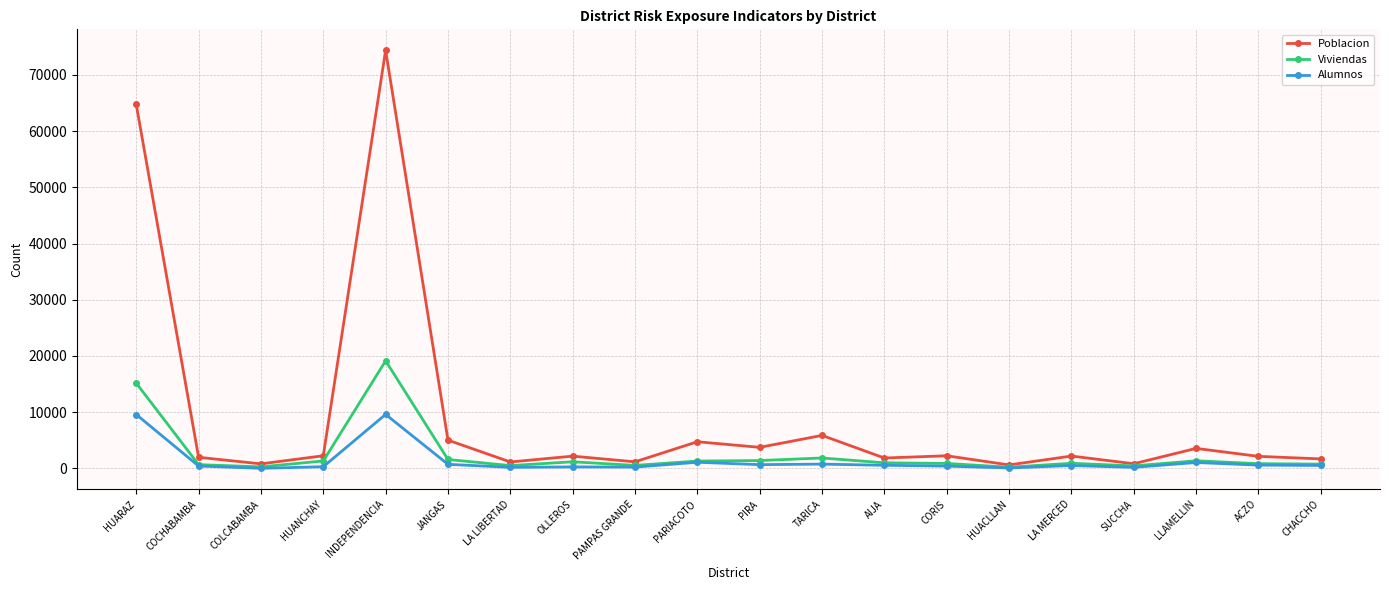

What are all the series names shown in the legend?

Poblacion, Viviendas, Alumnos